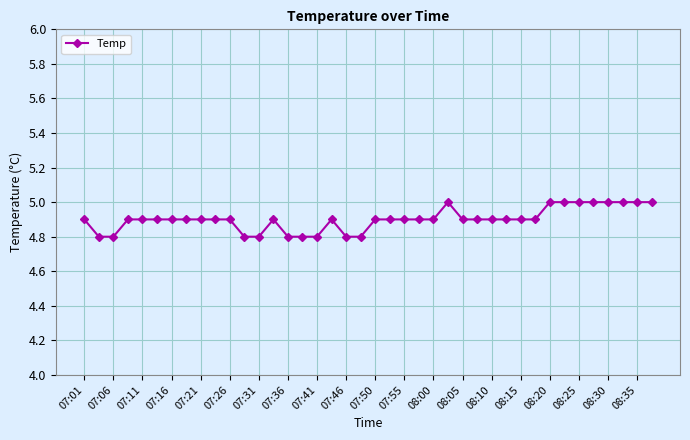

What is the greatest value displayed?

5.0